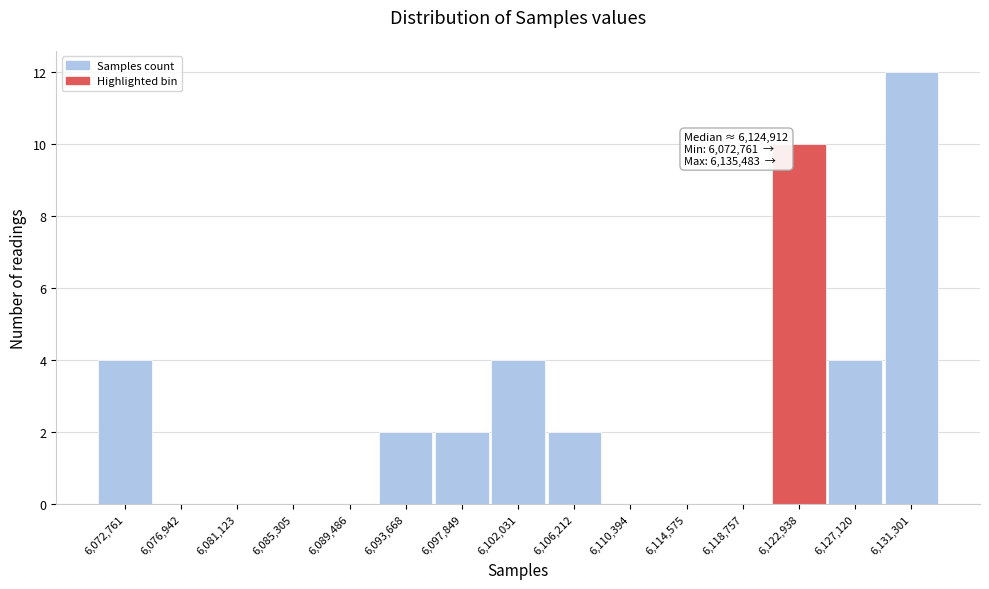

Reading left to right, list all the values displayed in this chart.

6,072,761=4	6,076,942=0	6,081,123=0	6,085,305=0	6,089,486=0	6,093,668=2	6,097,849=2	6,102,031=4	6,106,212=2	6,110,394=0	6,114,575=0	6,118,757=0	6,122,938=10	6,127,120=4	6,131,301=12